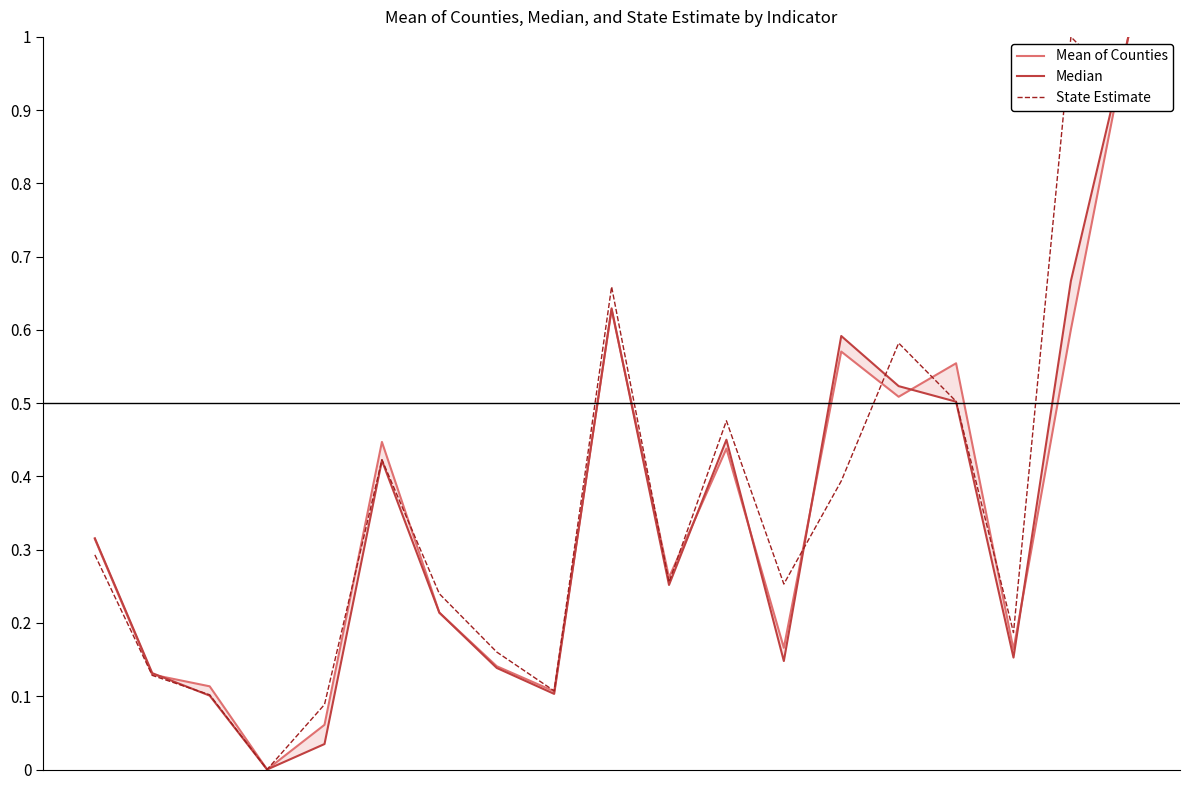

True or false: Mean of Counties has a value of 0.2 at 1.

False